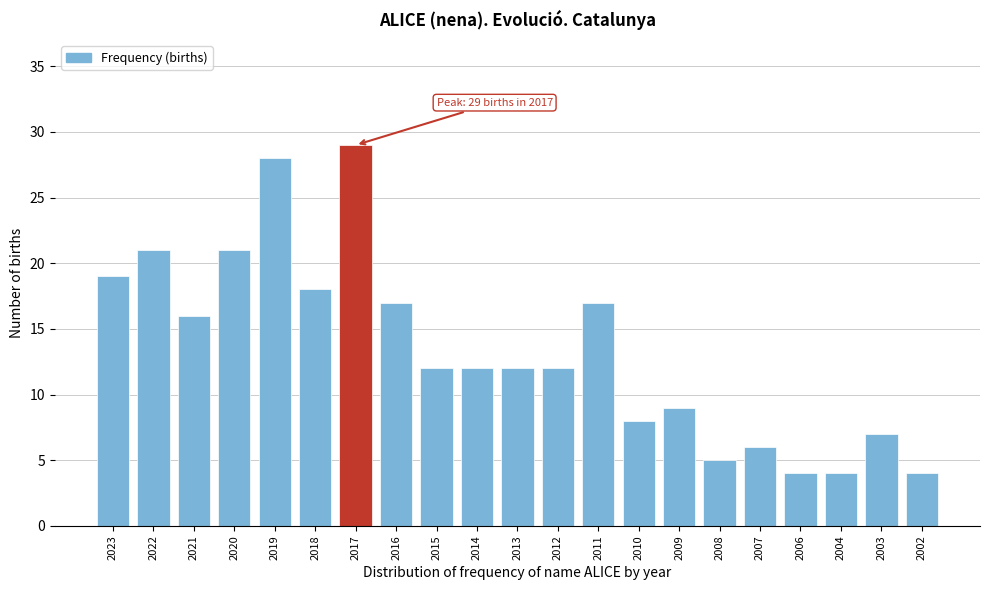

Reading left to right, extract all data points from this chart.

2023=19	2022=21	2021=16	2020=21	2019=28	2018=18	2017=29	2016=17	2015=12	2014=12	2013=12	2012=12	2011=17	2010=8	2009=9	2008=5	2007=6	2006=4	2004=4	2003=7	2002=4